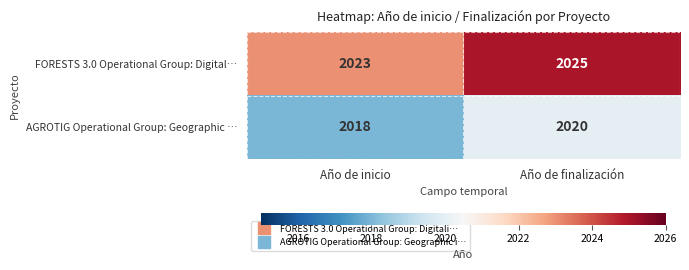

At how many categories does at least one series exceed 2018?

2